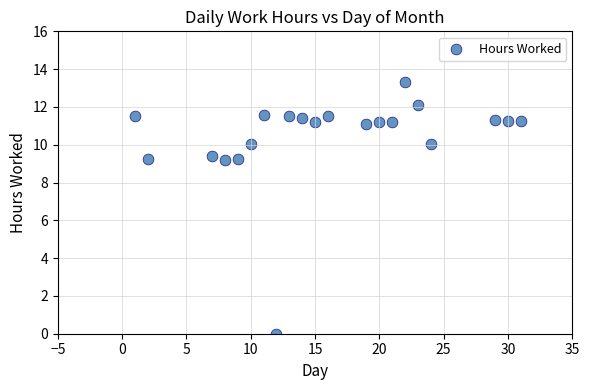

What is the range of X values (max minus min)?

30.0